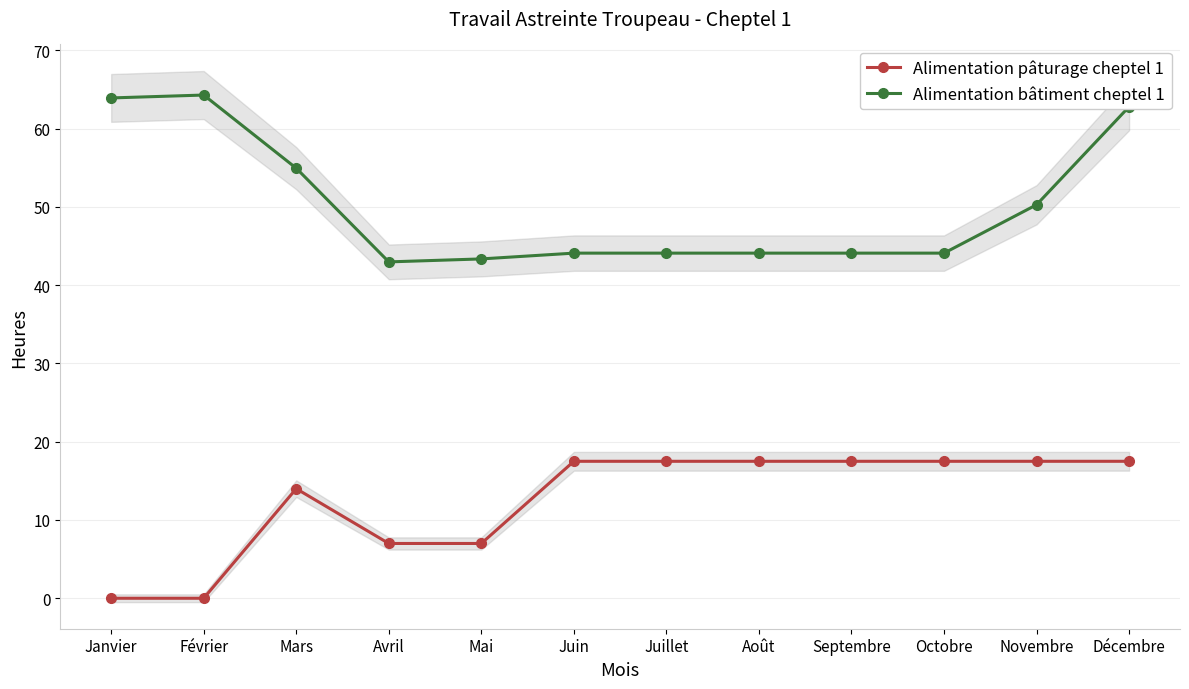

List the series in order of their peak value, highest first.

Alimentation bâtiment cheptel 1, Alimentation pâturage cheptel 1